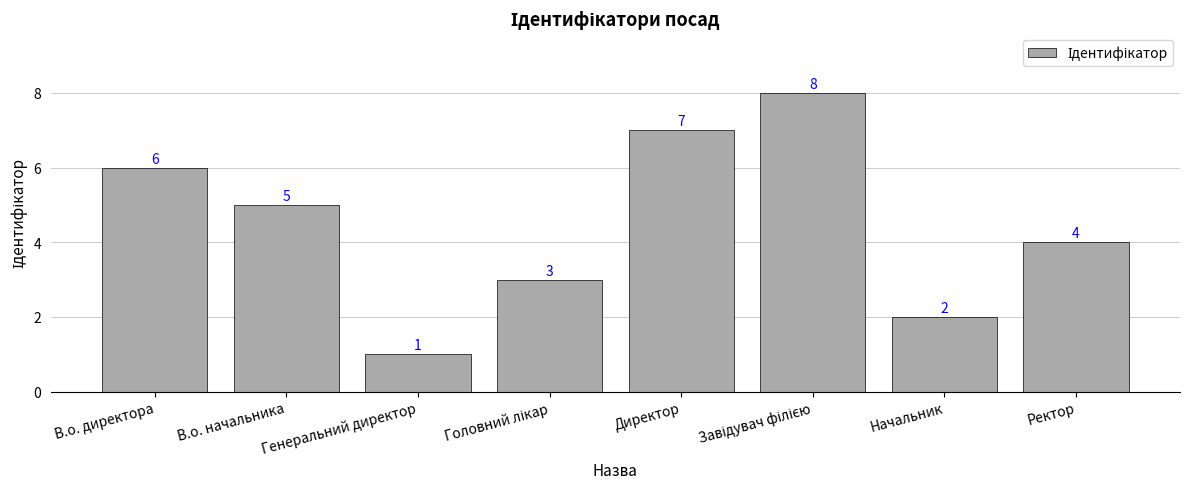

How many data points are less than 5?

4